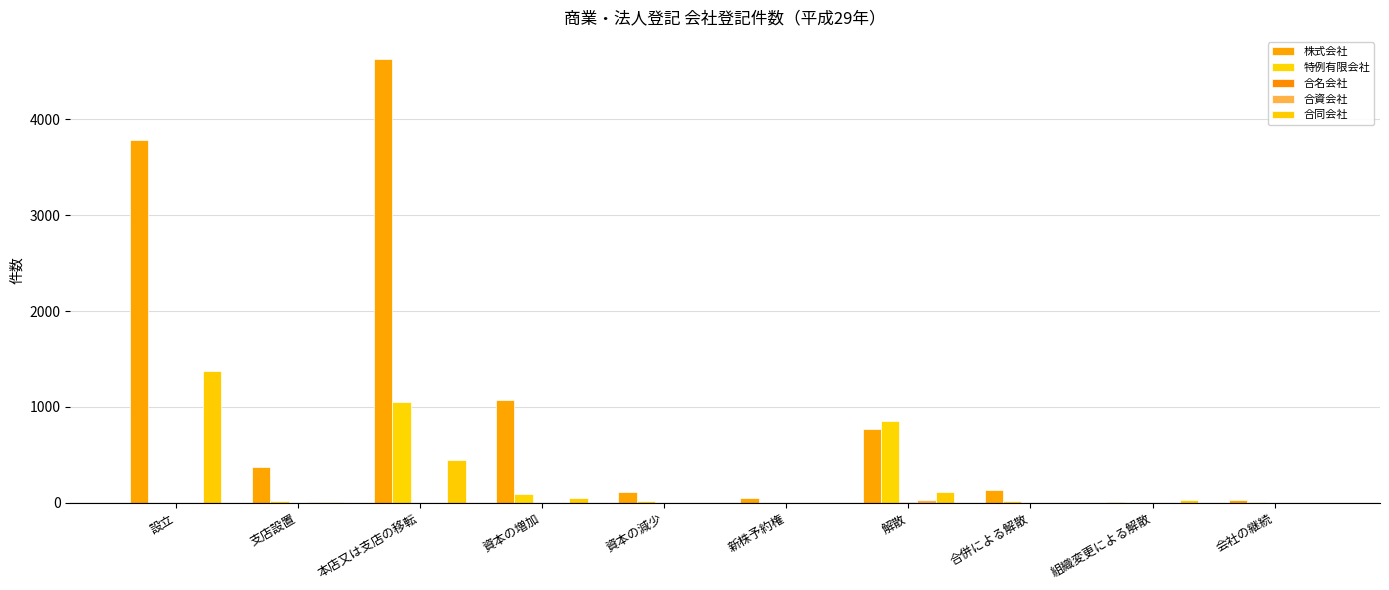

Reading right to left, what are all the values shown in this chart?

株式会社: 26	3	133	766	48	111	1067	4628	368	3786
特例有限会社: 9	0	17	854	0	17	88	1053	23	0
合名会社: 0	0	0	4	0	0	0	0	1	2
合資会社: 0	0	0	25	0	0	0	0	13	1
合同会社: 0	27	1	109	0	0	47	447	9	1374